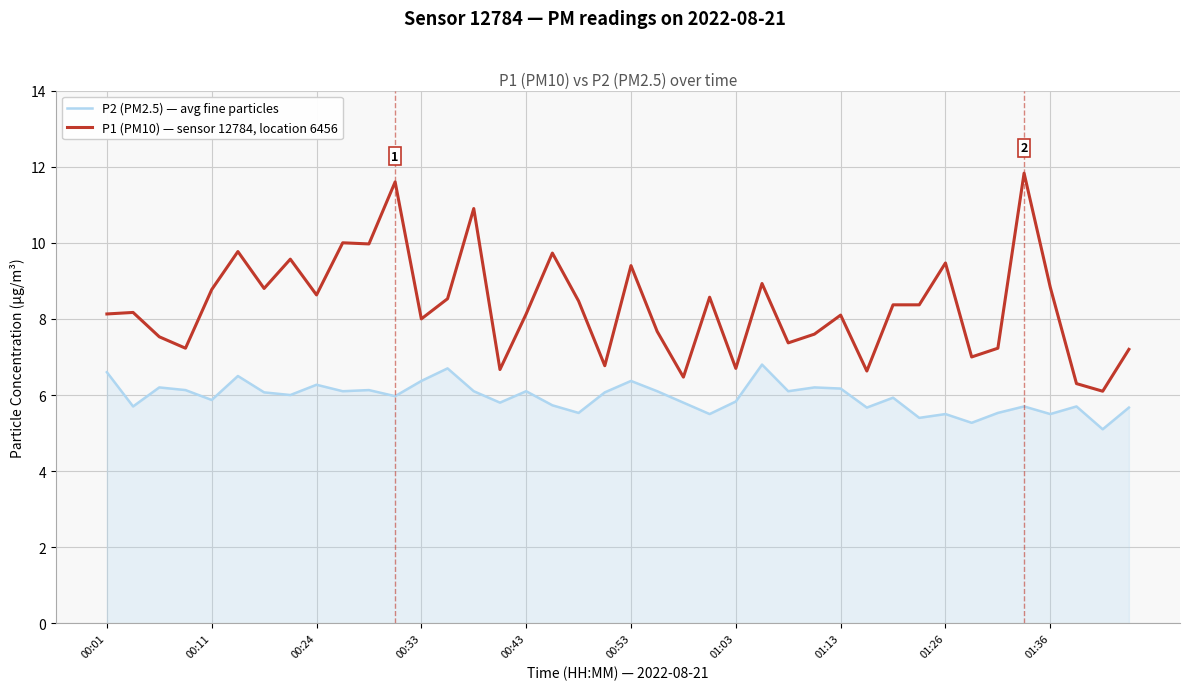

Which series has the largest range (max minus min)?

P1 (PM10) — sensor 12784, location 6456